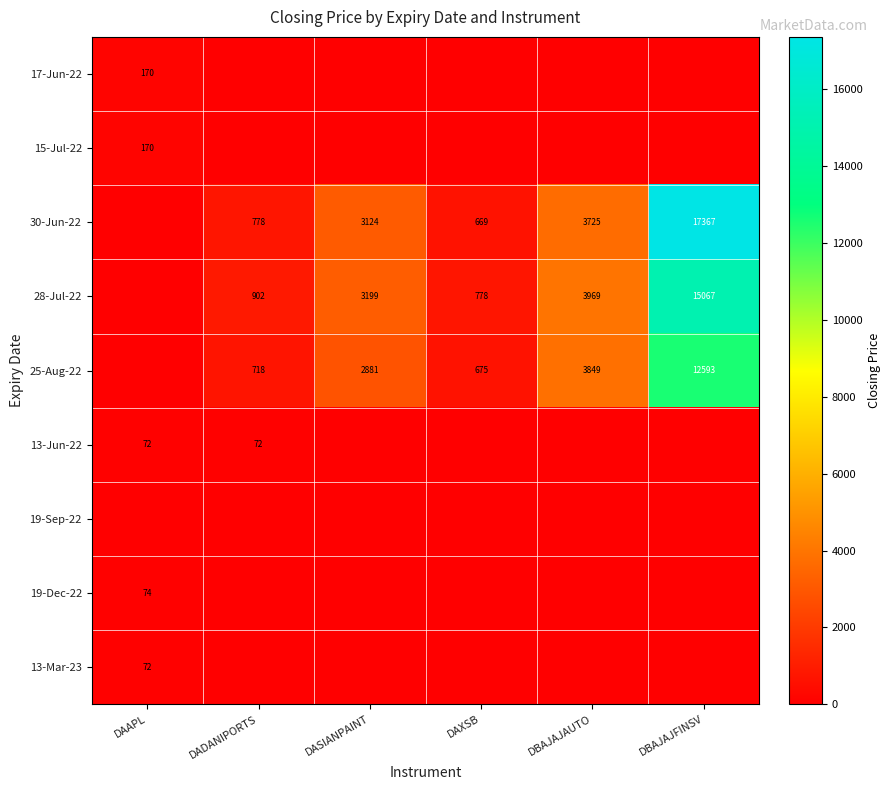

The value of 30-Jun-22 at DASIANPAINT is 3124. True or false?

True